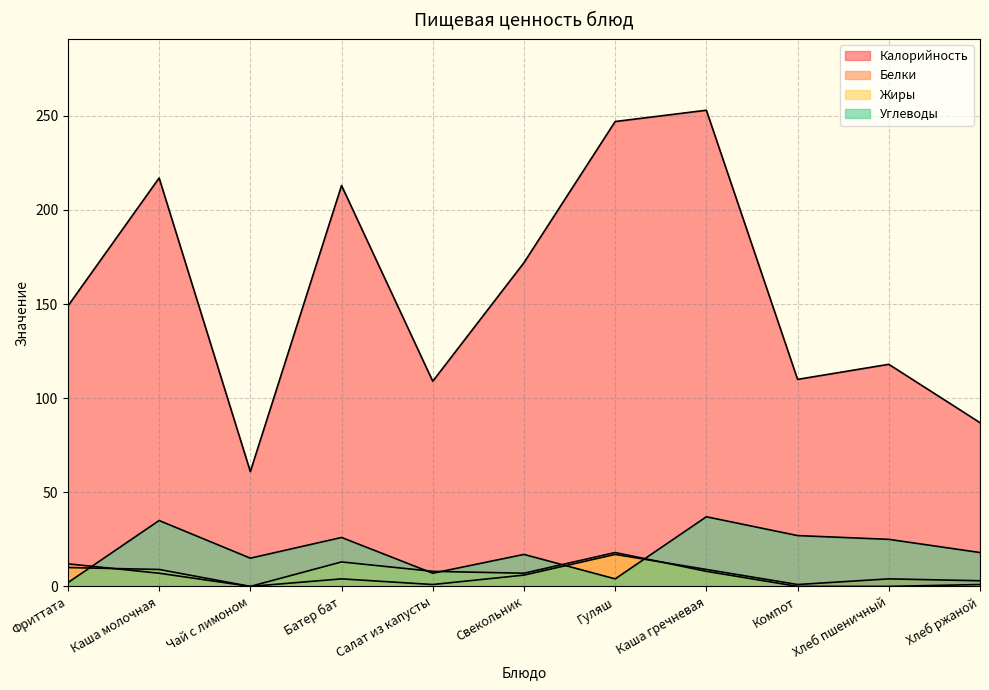

At which label does Углеводы reach its peak?

Каша гречневая